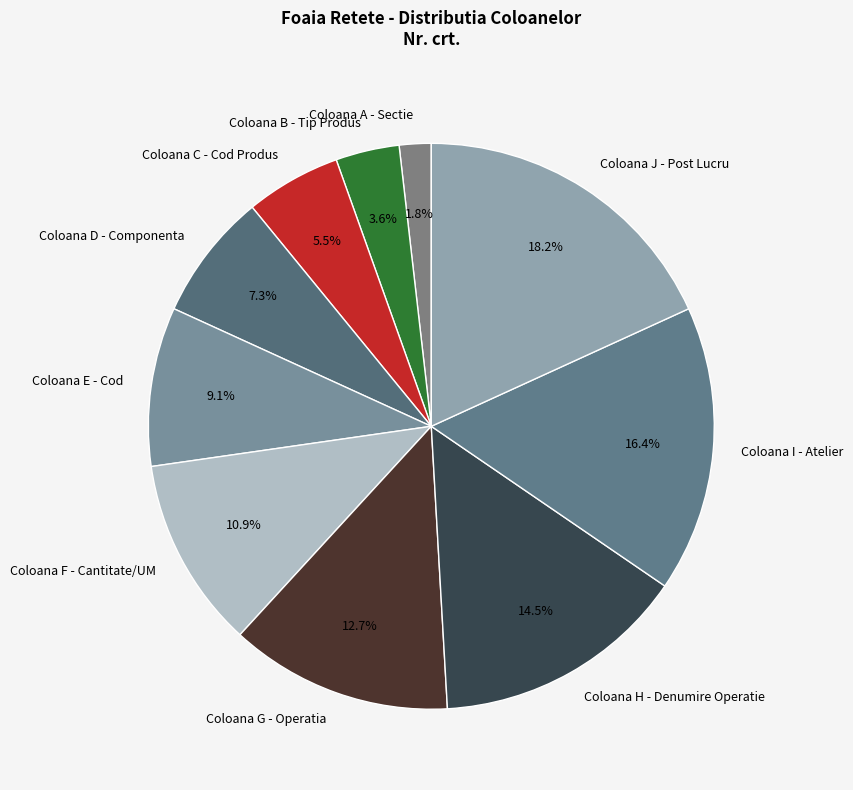

What percentage is the Coloana J - Post Lucru slice, to the nearest percent?

18%